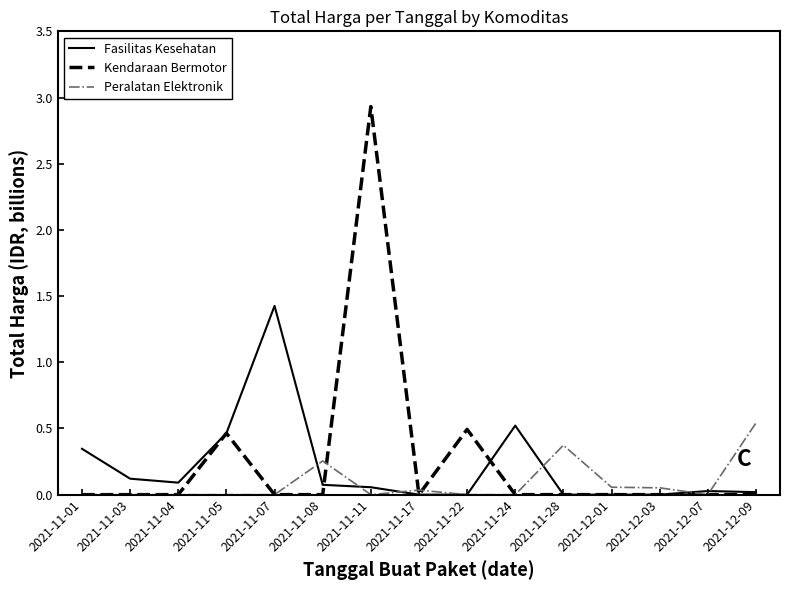

Where is the first local maximum for Fasilitas Kesehatan?

2021-11-07